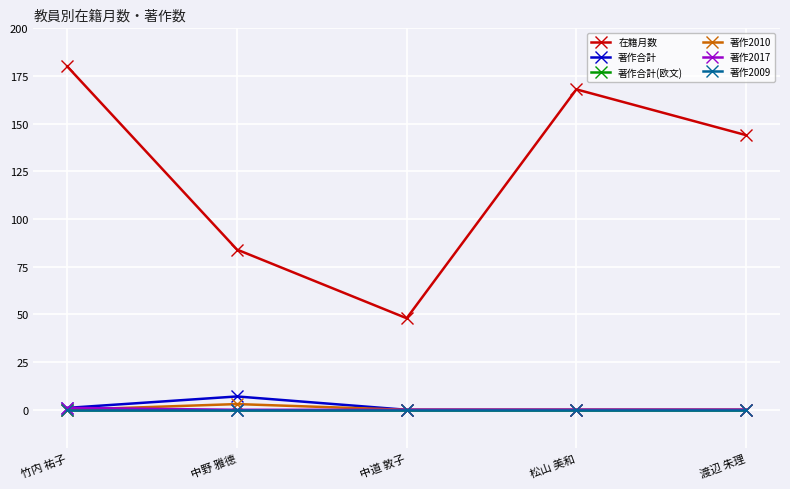

True or false: 著作2010 has a value of 0 at 中道 敦子.

True